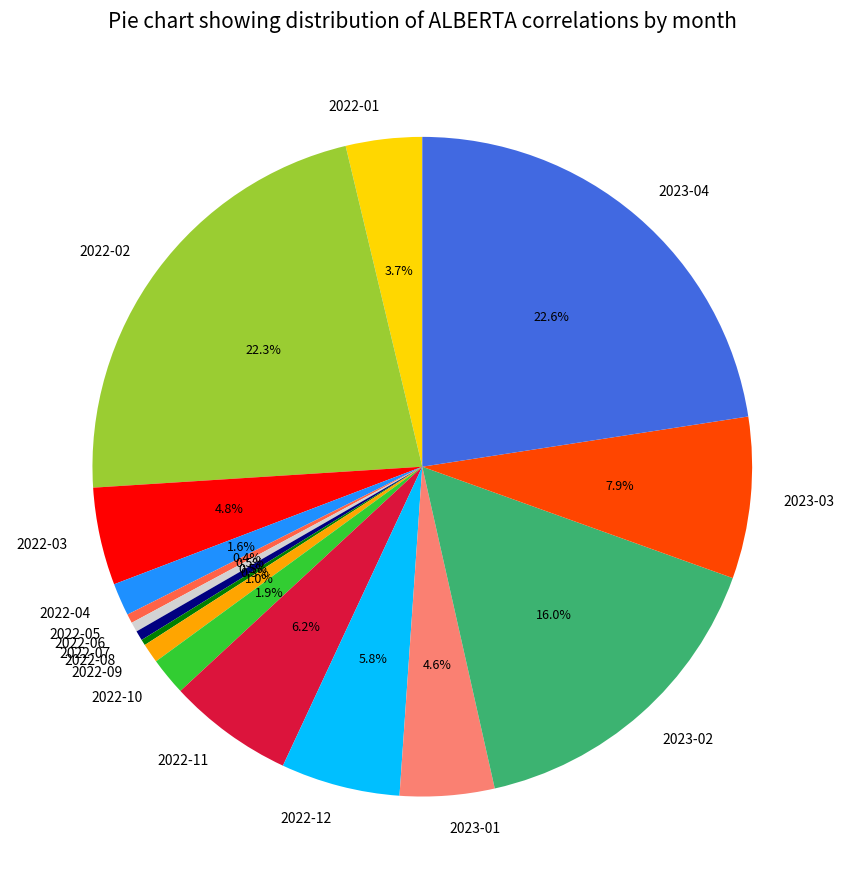

True or false: 2022-12 accounts for 6% of the total.

True